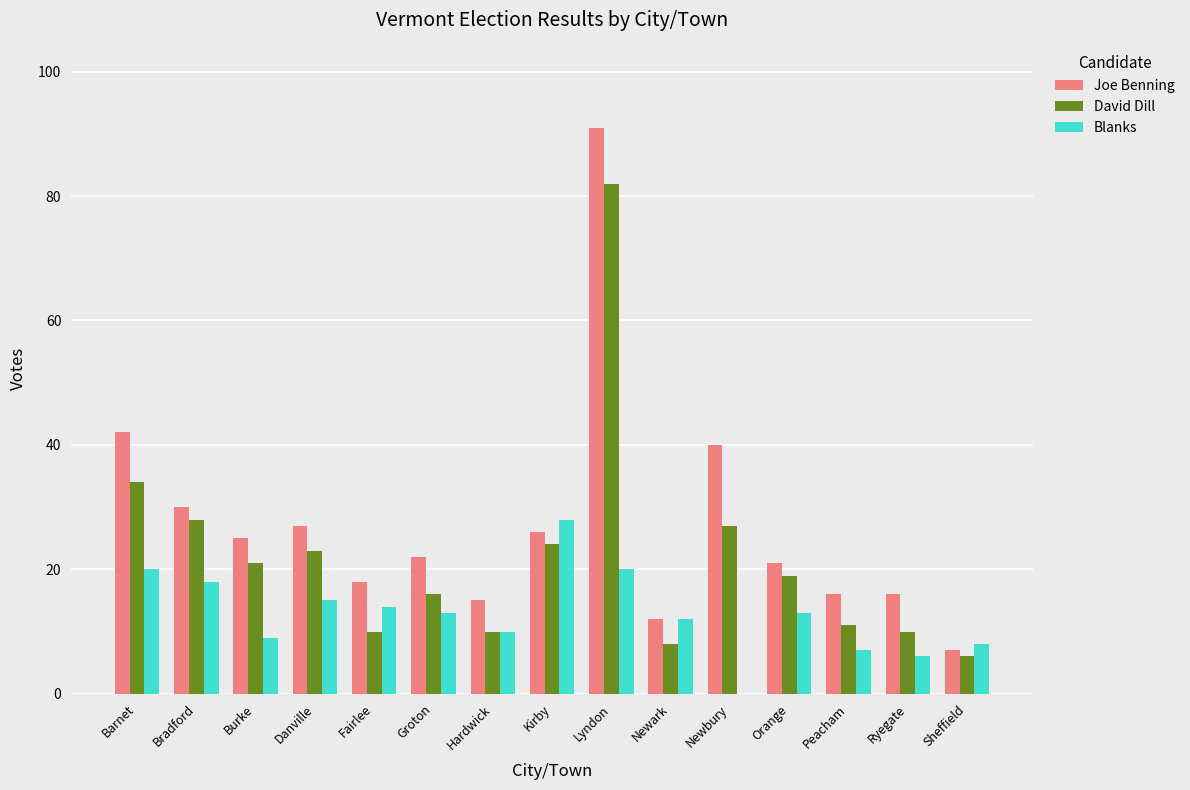

True or false: Blanks has a value of 7 at Peacham.

True